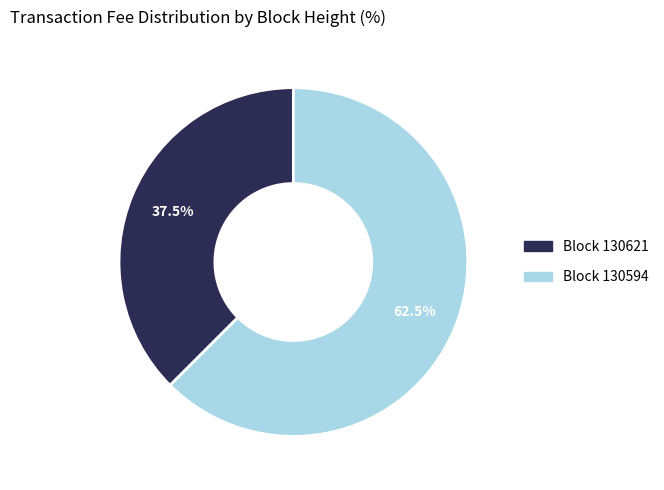

Is there a majority slice in this chart?

Yes